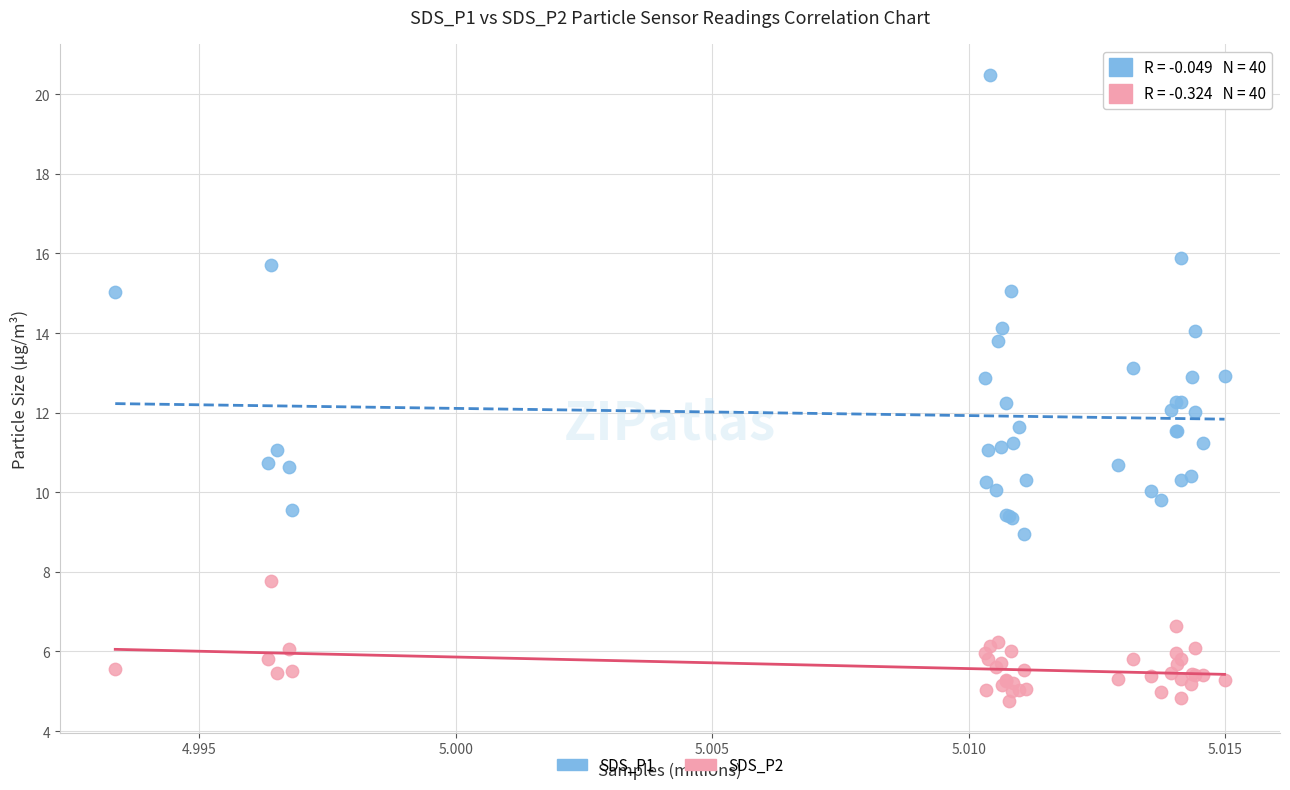

Which series reaches the minimum Y coordinate?

SDS_P2